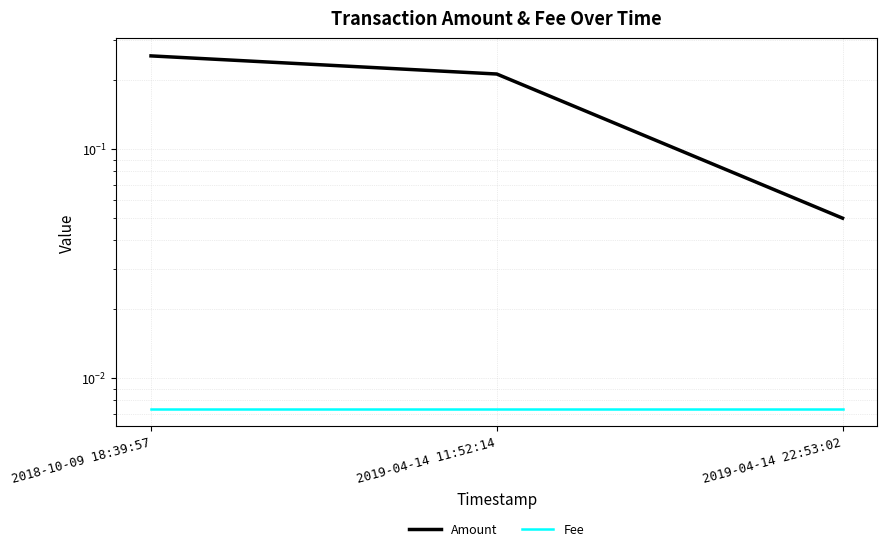

How many categories are shown in the chart?

3